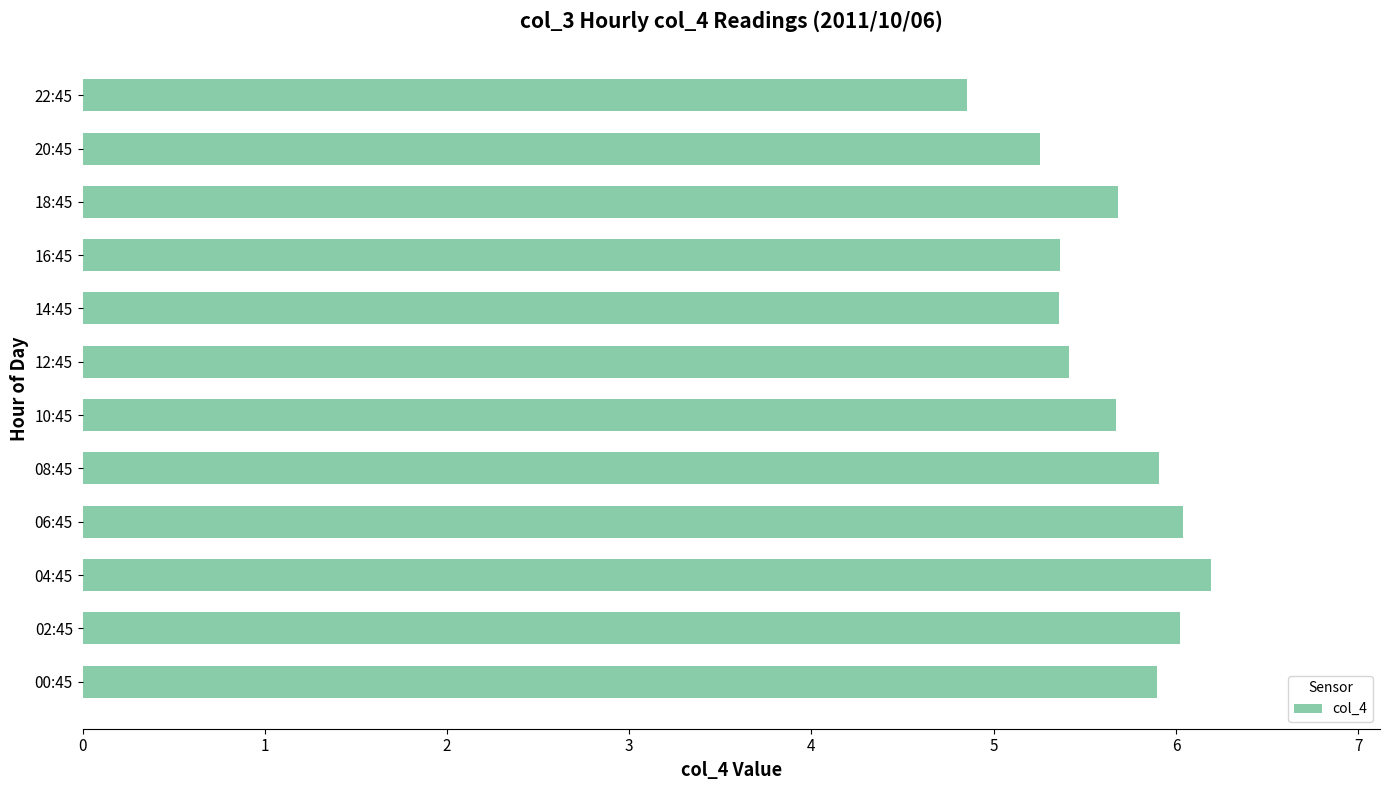

Reading bottom to top, extract all data points from this chart.

5.9	6.0	6.2	6.0	5.9	5.7	5.4	5.4	5.4	5.7	5.3	4.9